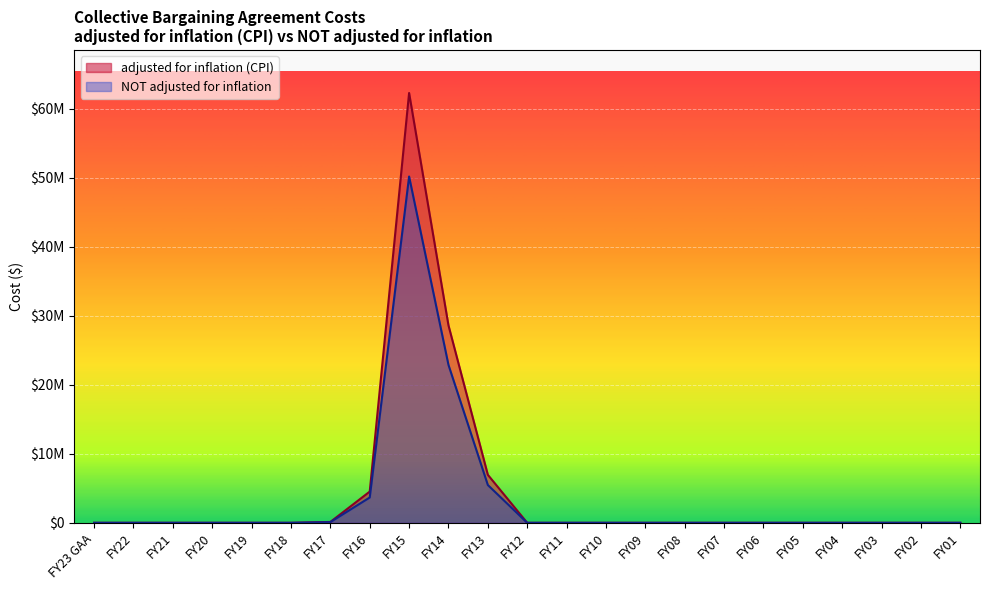

Which has a higher value, FY23 GAA or FY12?

FY23 GAA